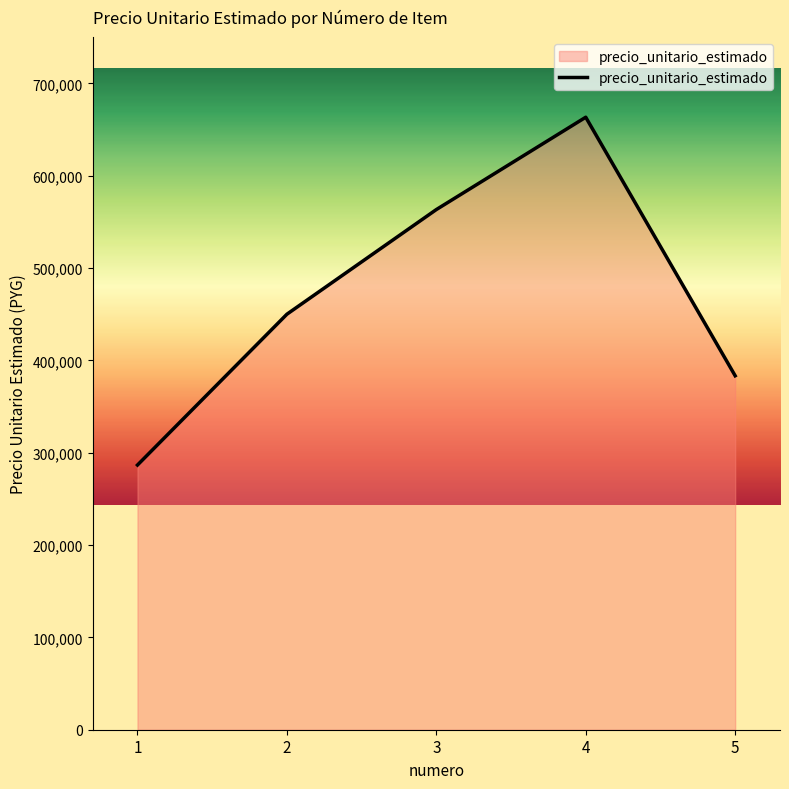

At which category does the chart reach its minimum across all series?

1